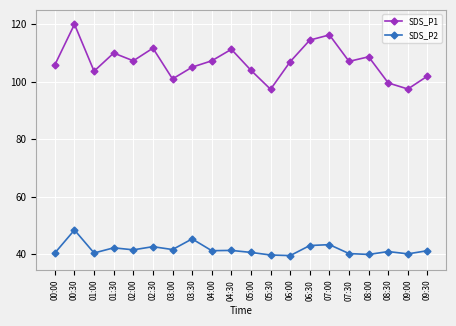

At which category is the sum across all series the highest?

00:30